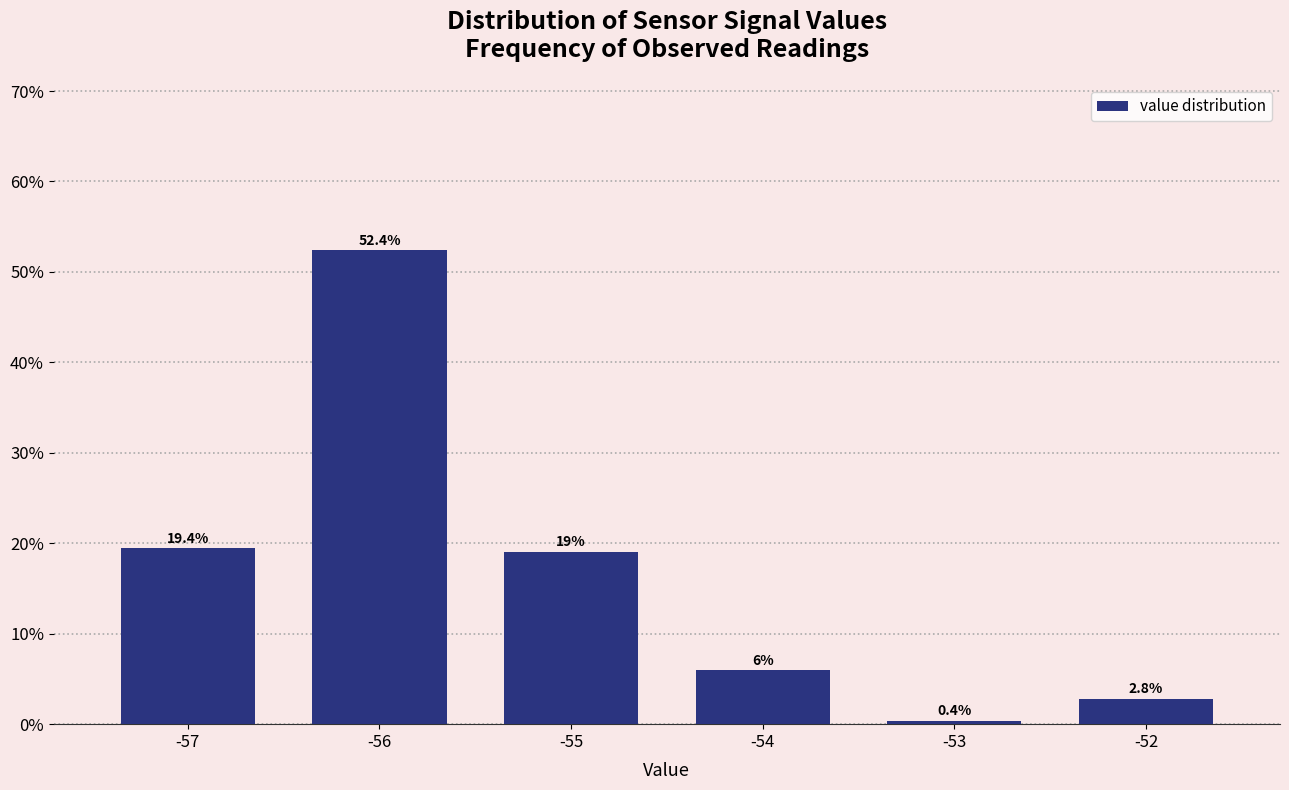

Reading left to right, list all the values displayed in this chart.

-57=19.4	-56=52.4	-55=19.0	-54=6.0	-53=0.4	-52=2.8